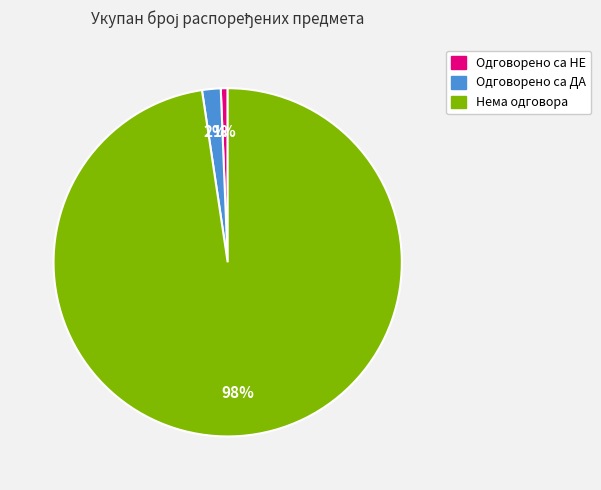

To the nearest percent, what portion does Одговорено са НЕ represent?

1%